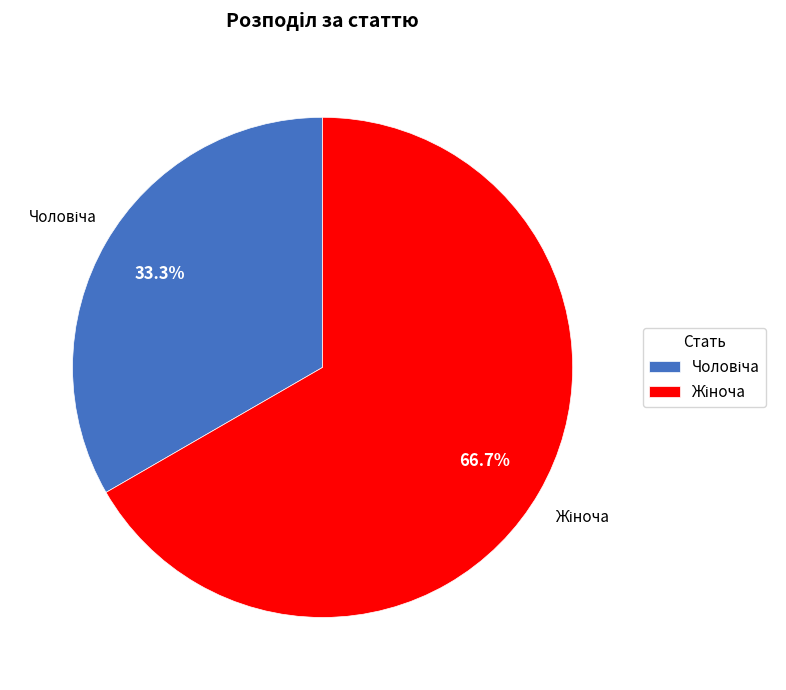

Count the number of slices in the pie.

2